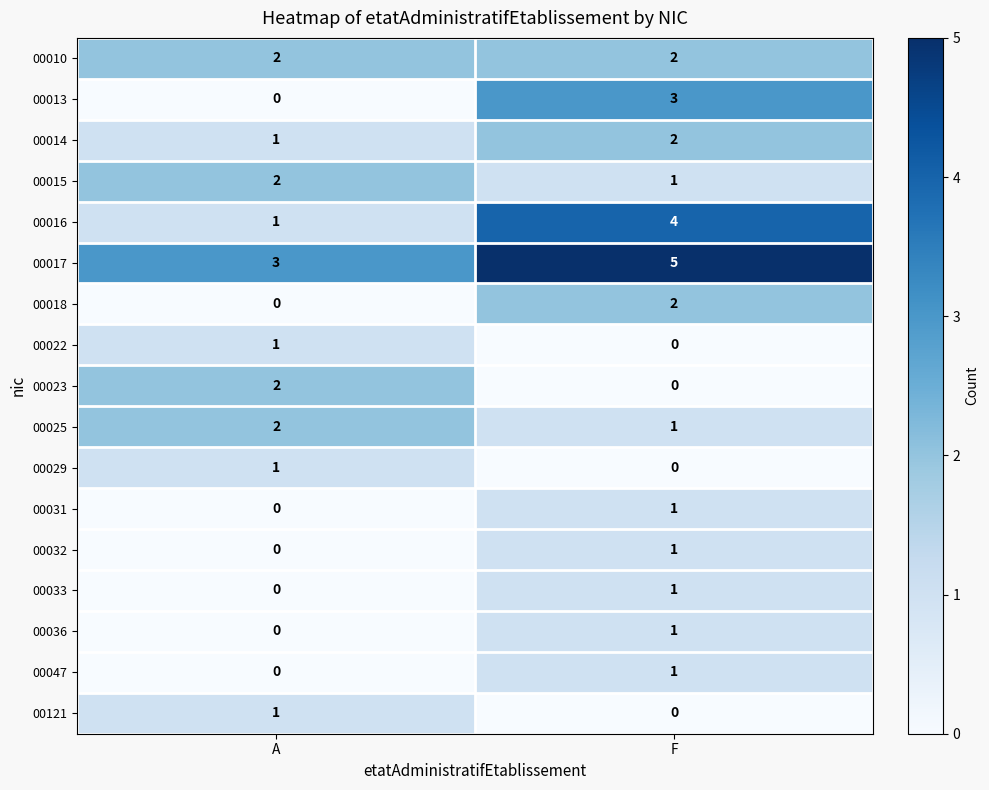

True or false: 00031 has a value of 1 at F.

True